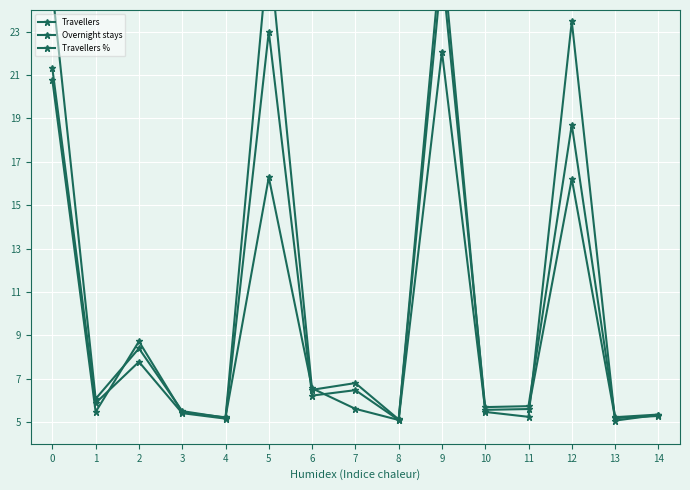

Between 0 and 12, which series saw the biggest shift?

Travellers